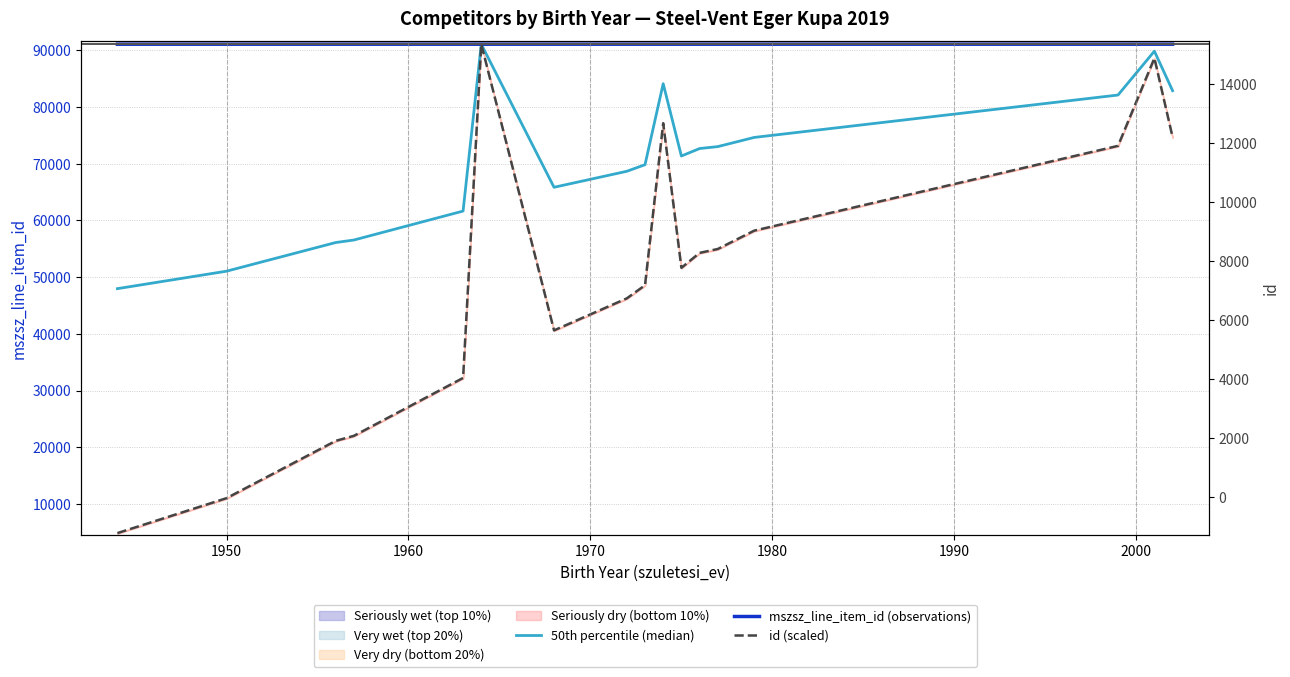

True or false: id (scaled) has more than 0 interior local peaks.

True